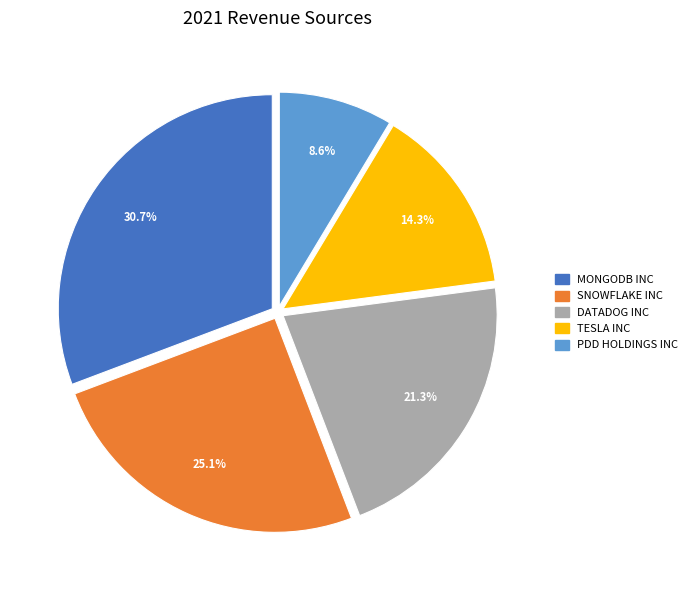

To the nearest percent, what is the difference between the largest and smallest slice percentages?

22%